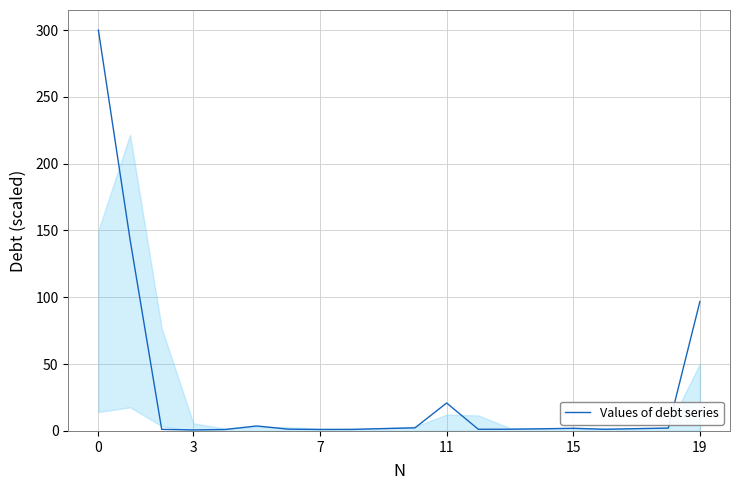

What is the maximum value shown in the chart?

300.0